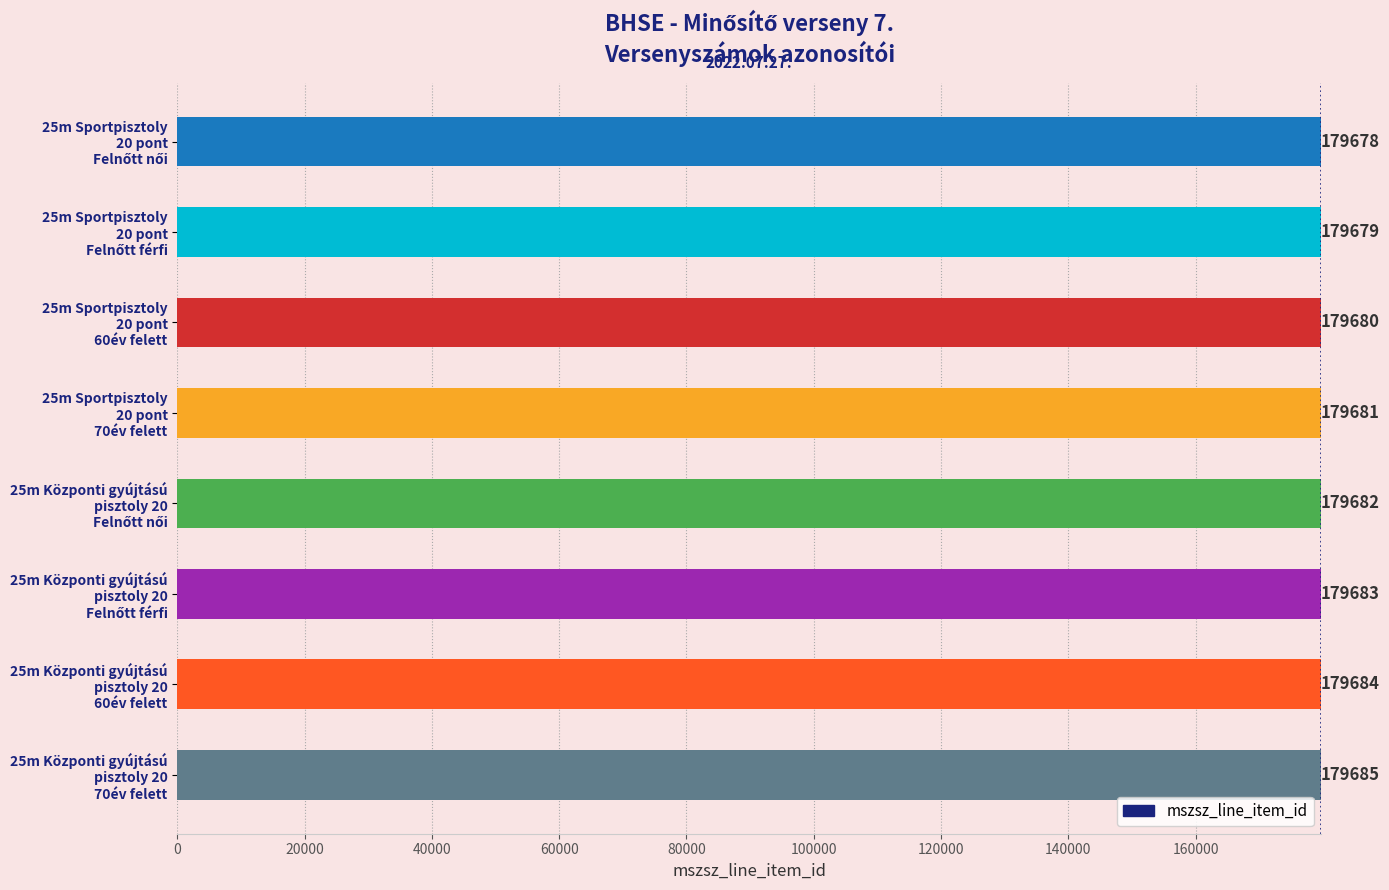

What is the sum of all values?

1437452